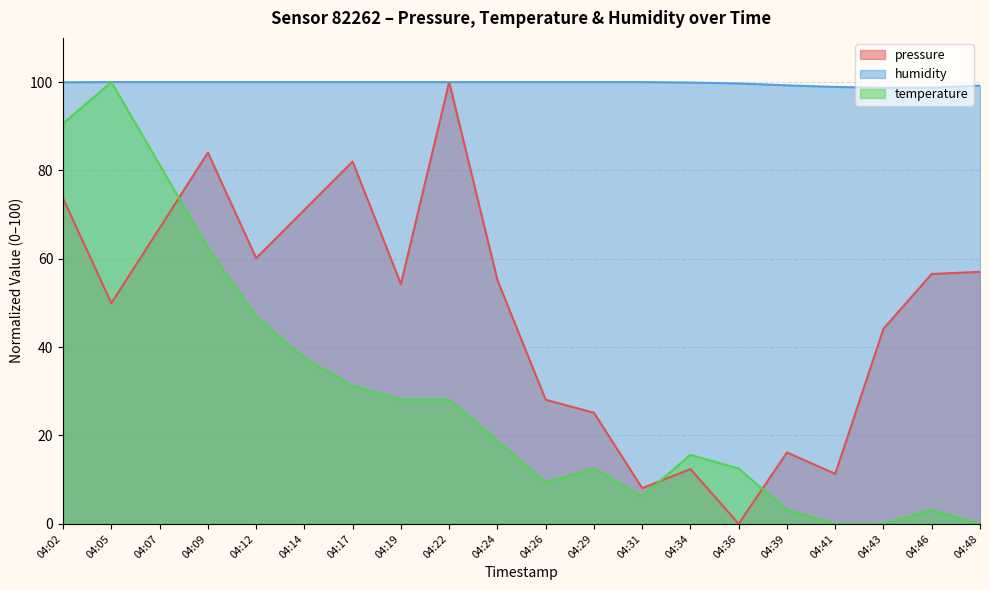

Between 04:12 and 04:34, which series saw the biggest shift?

pressure